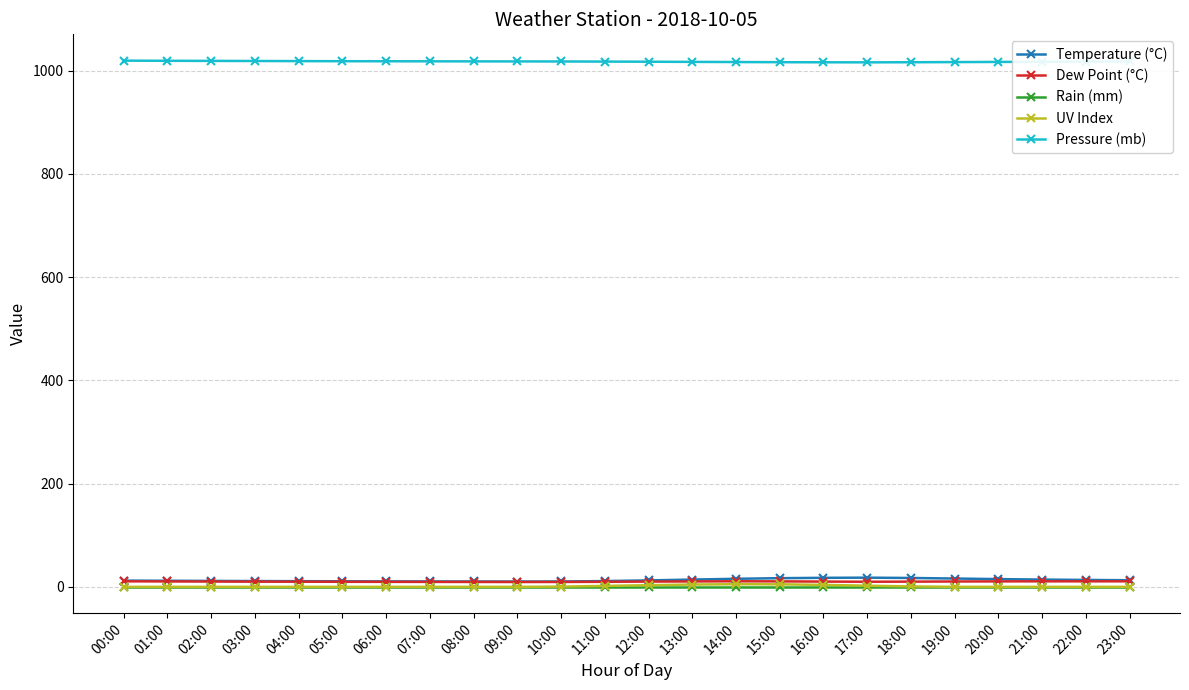

What is the maximum value shown in the chart?

1019.6